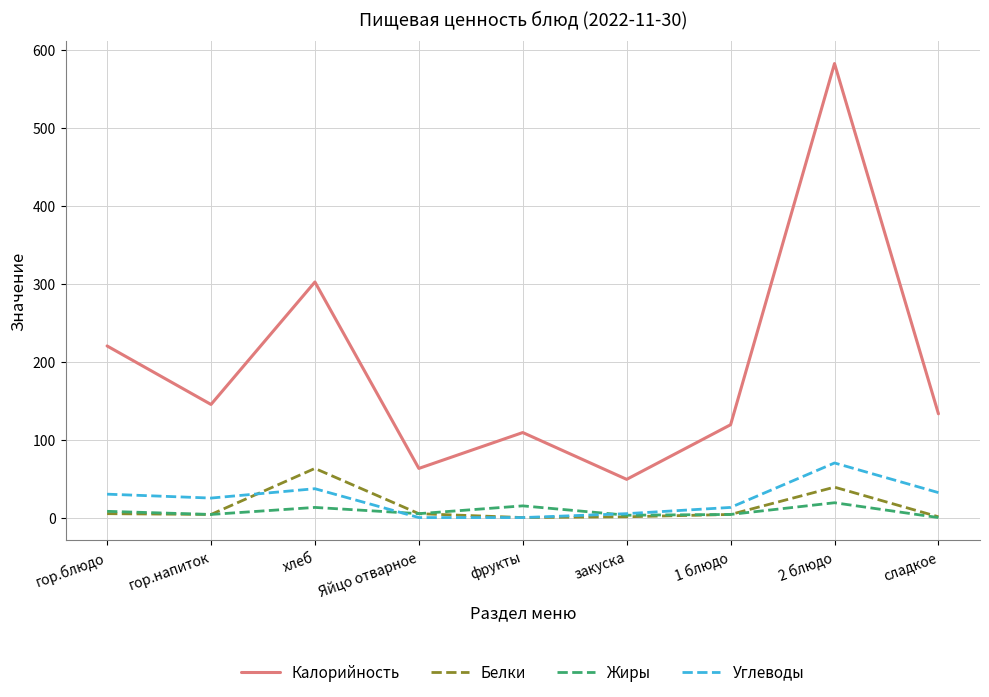

How many series are shown in this chart?

4